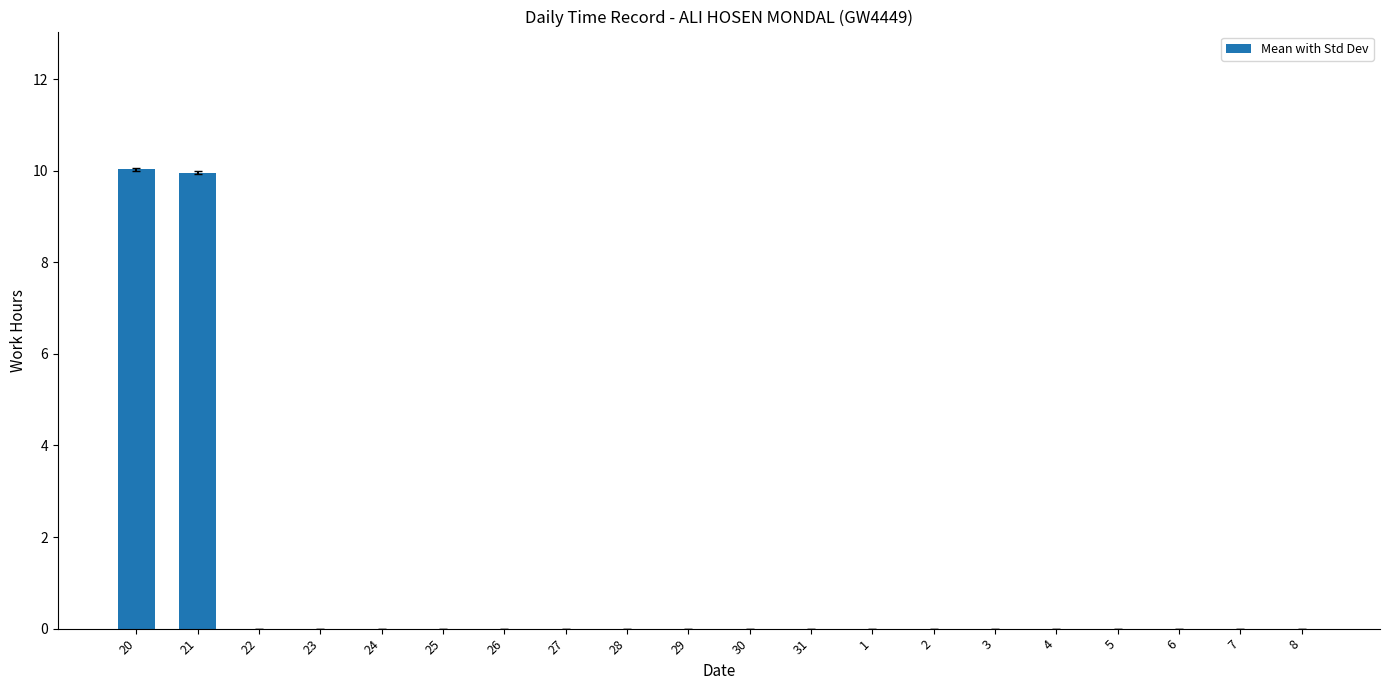

Reading left to right, transcribe all the data shown in this chart.

20=10.0	21=10.0	22=0.0	23=0.0	24=0.0	25=0.0	26=0.0	27=0.0	28=0.0	29=0.0	30=0.0	31=0.0	1=0.0	2=0.0	3=0.0	4=0.0	5=0.0	6=0.0	7=0.0	8=0.0